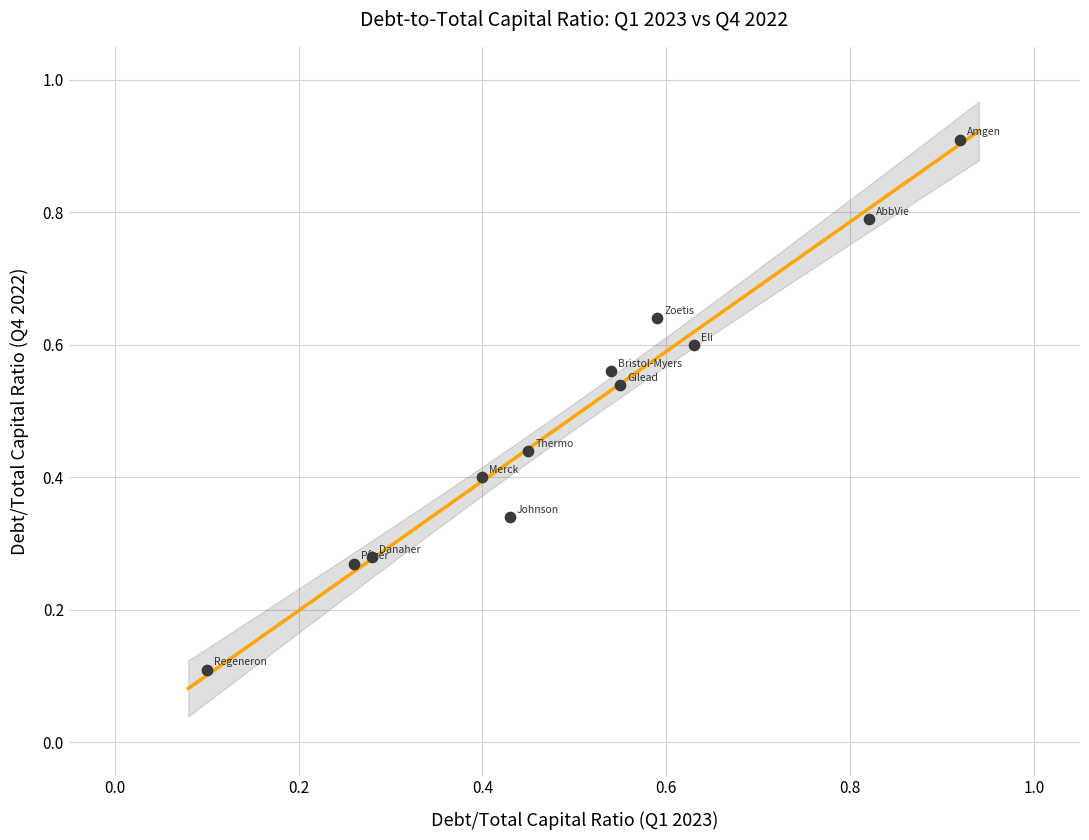

What is the range of Y values (max minus min)?

0.8